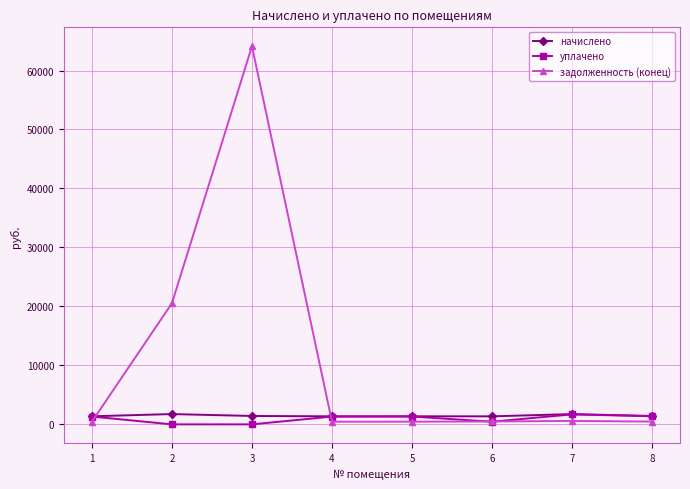

Where do начислено and задолженность (конец) first cross each other?

1 and 2